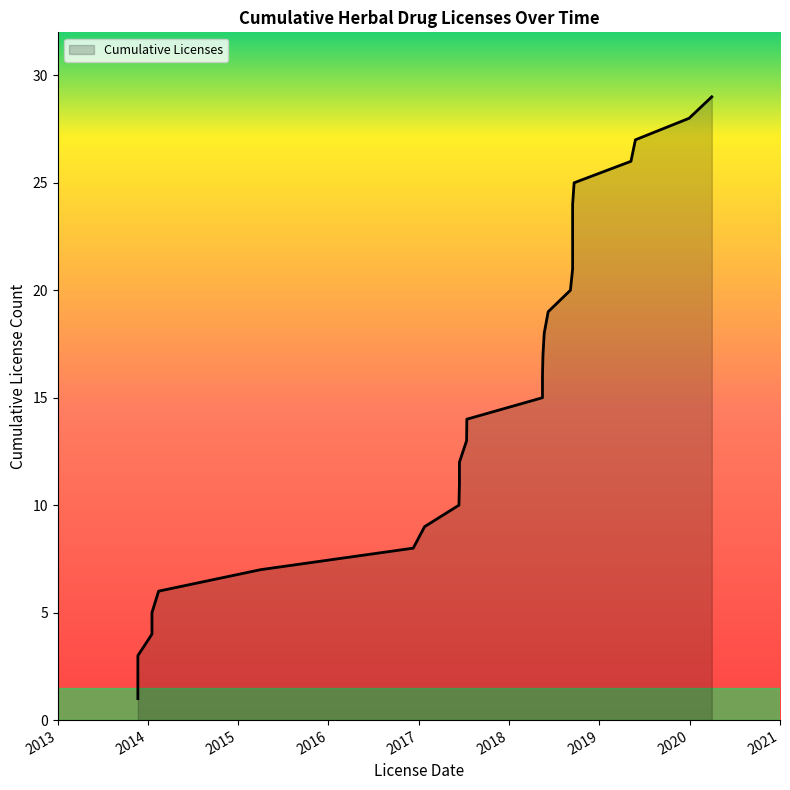

Where is the data nearest to the value 15?

2018-05-16